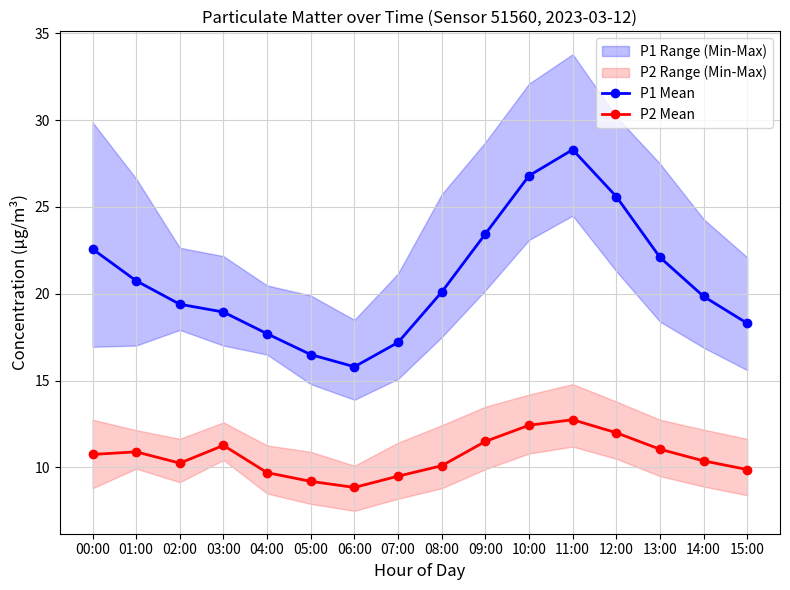

Where is P1 Mean nearest to the value 22?

13:00